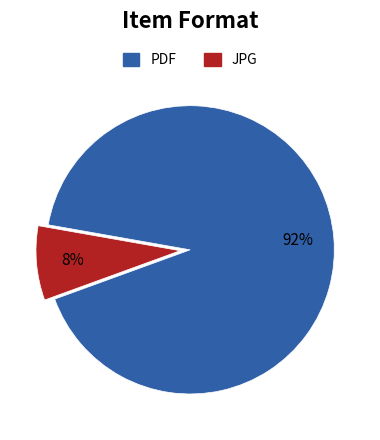

How many slices are in this pie chart?

2